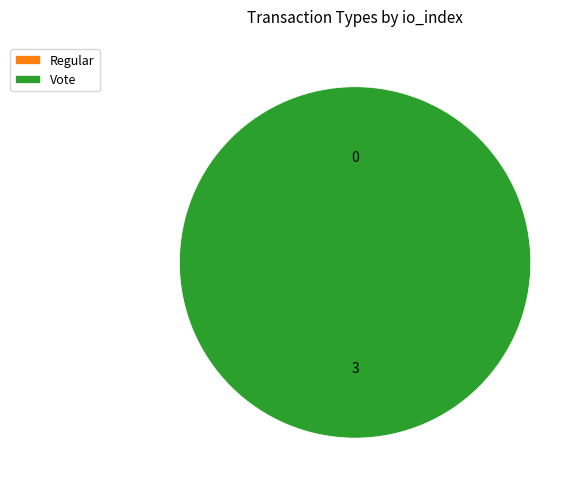

Does Vote account for over 50% of the chart?

Yes